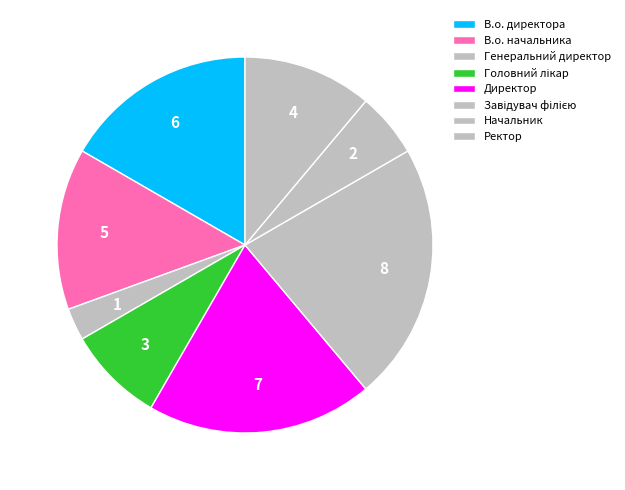

Does Завідувач філією represent more than half of the total?

No